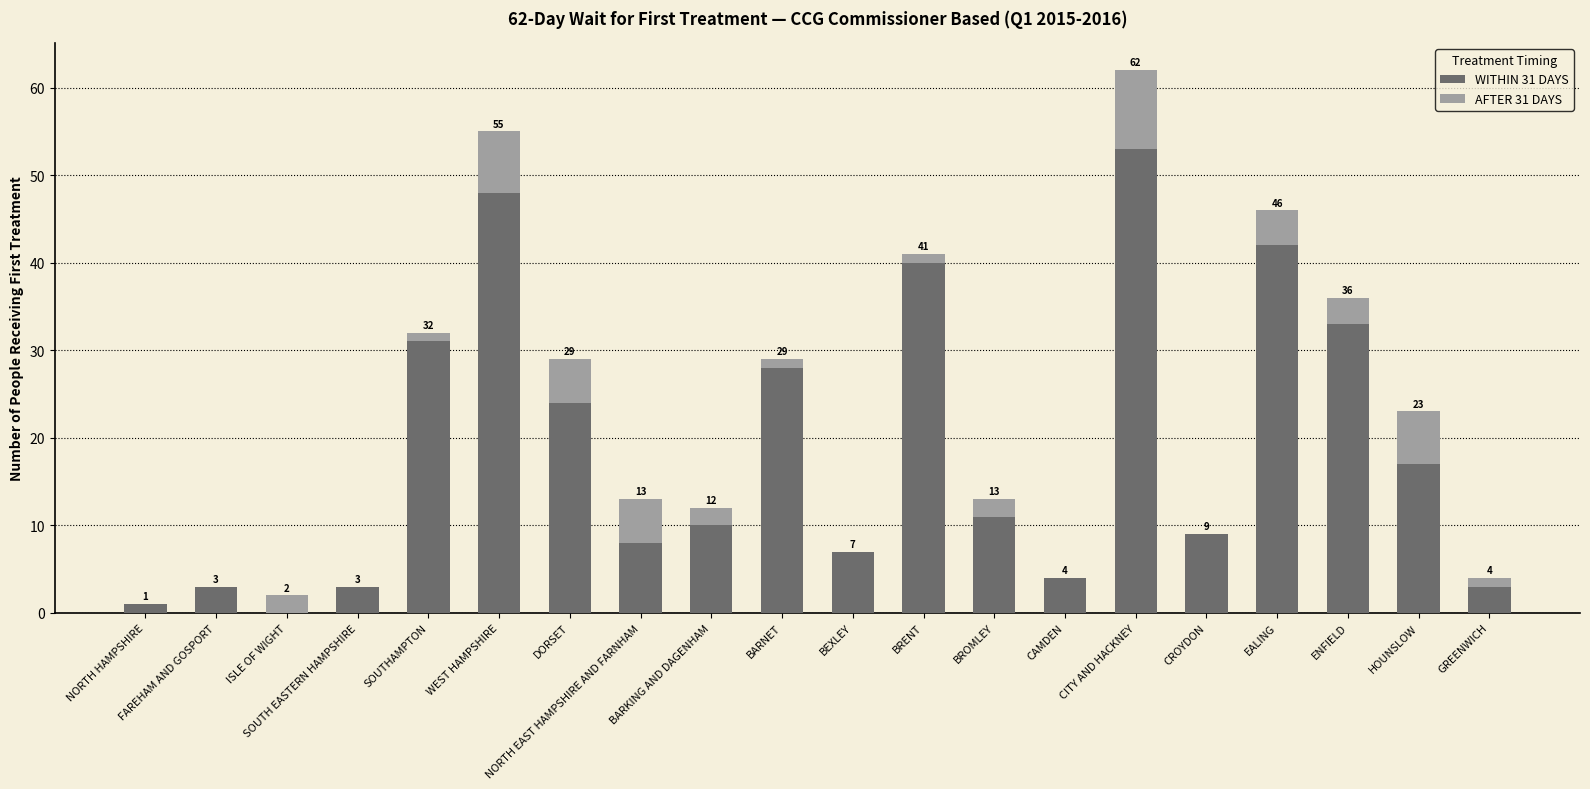

What position from the left is CITY AND HACKNEY?

15